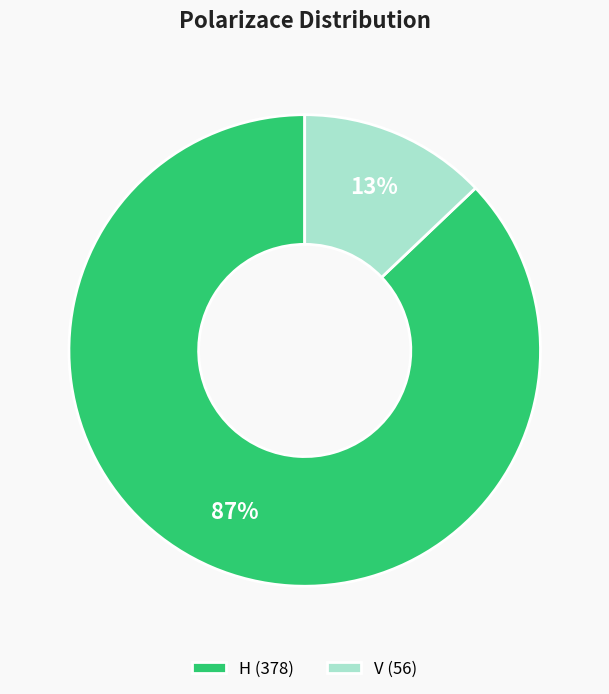

What percentage is the H (378) slice, to the nearest percent?

87%